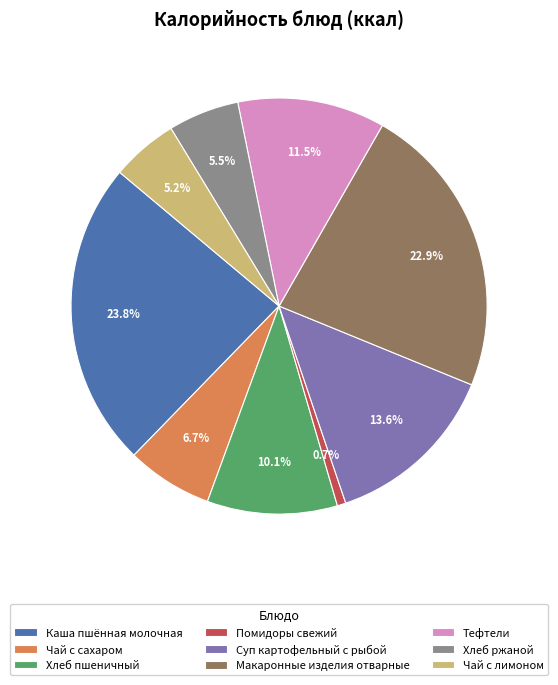

Count the number of slices in the pie.

9